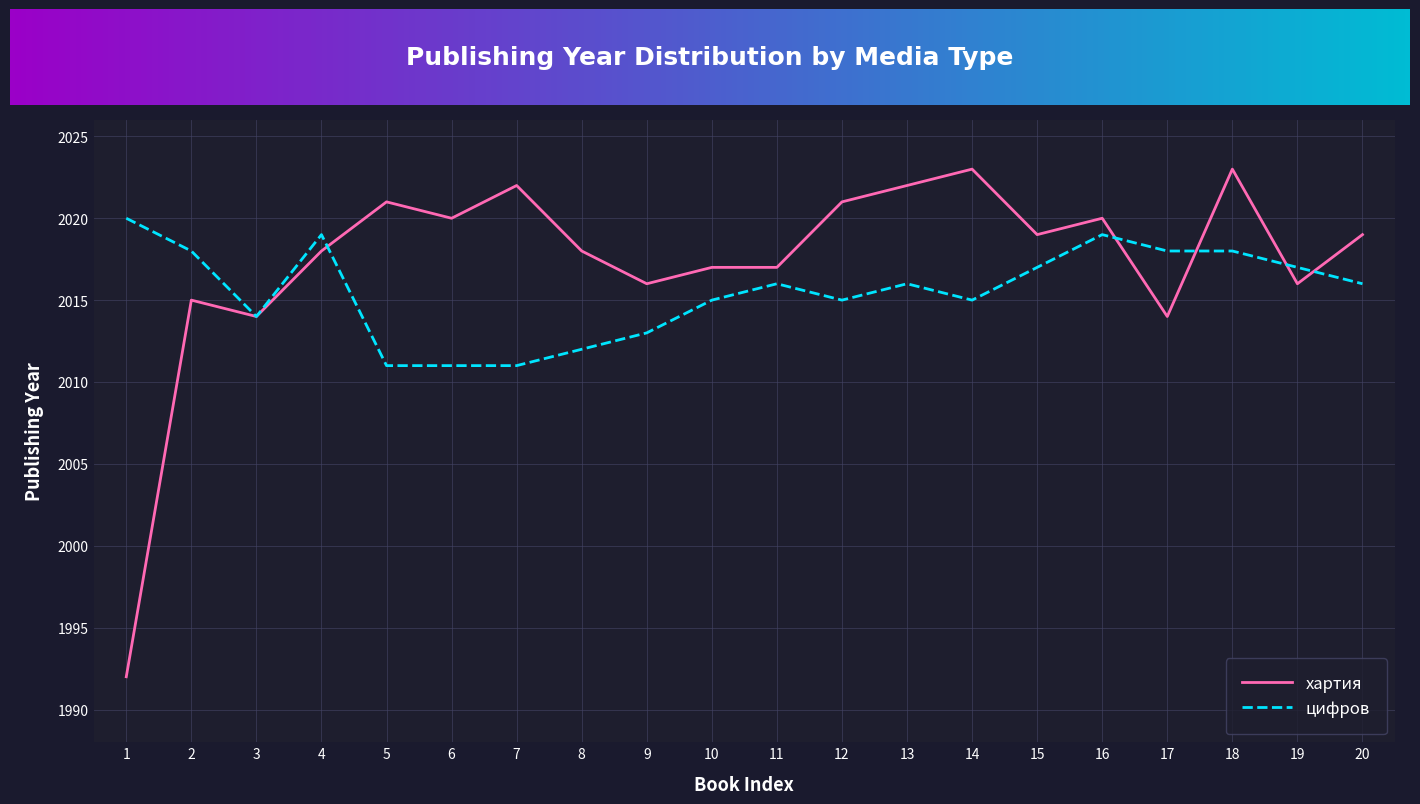

What is the spread (max minus min) of values at 6?

9